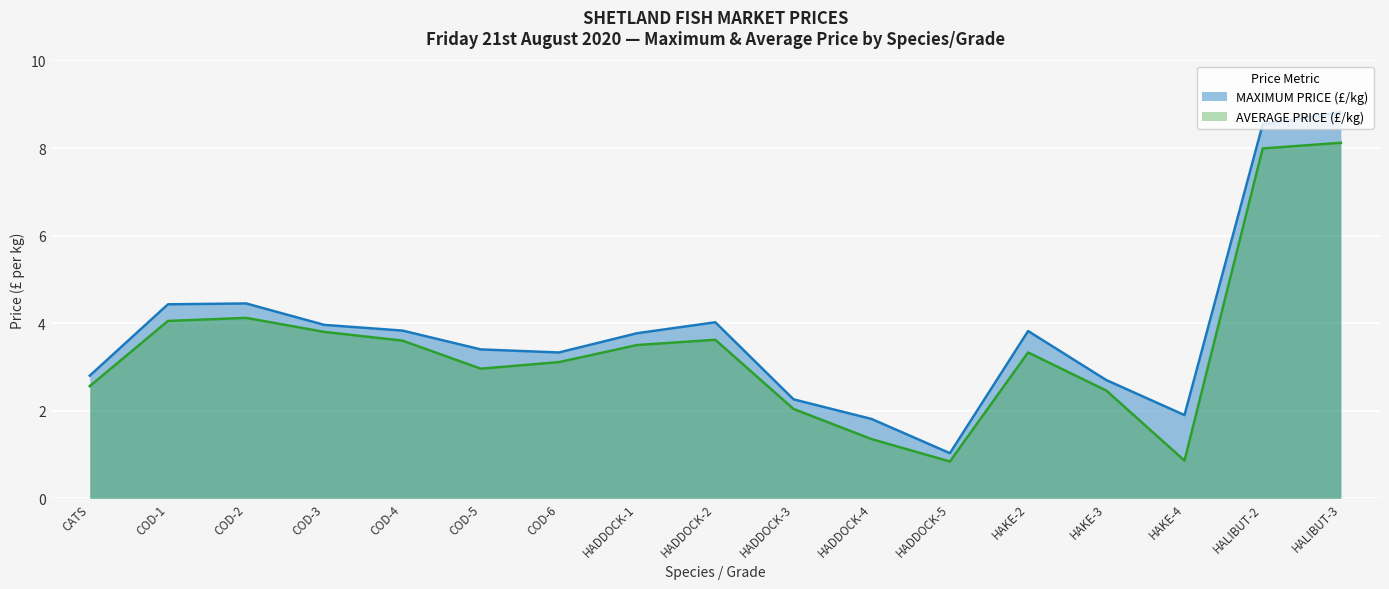

How many series are shown in this chart?

2